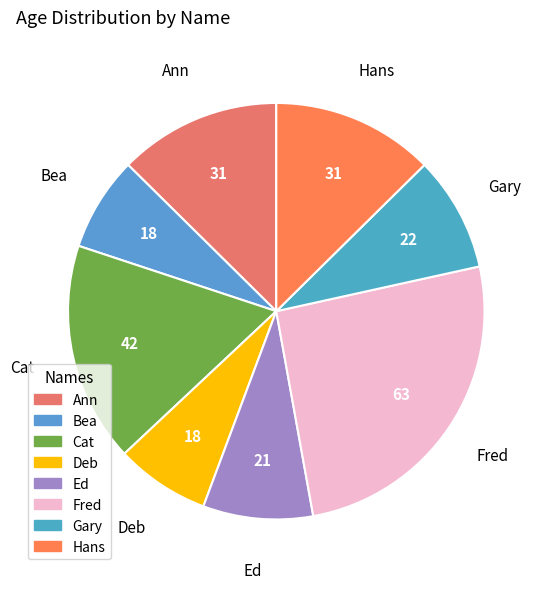

Do Ed and Bea together represent more than half of the pie?

No